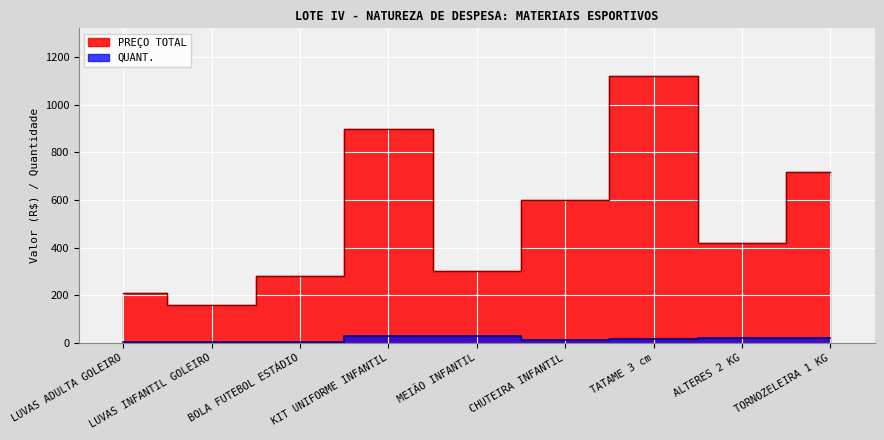

The PREÇO TOTAL series shows 280 at BOLA FUTEBOL ESTÁDIO. True or false?

True